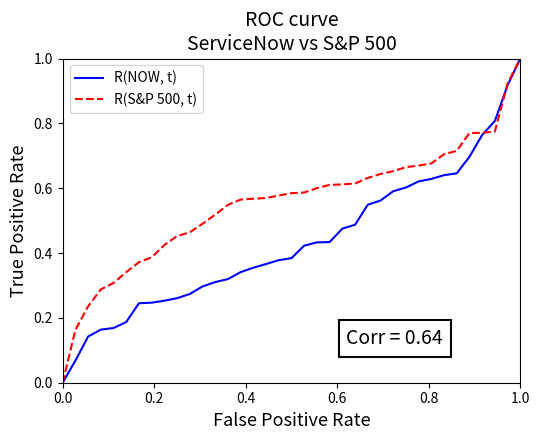

What is the highest value of the R(S&P 500, t) series?

1.0